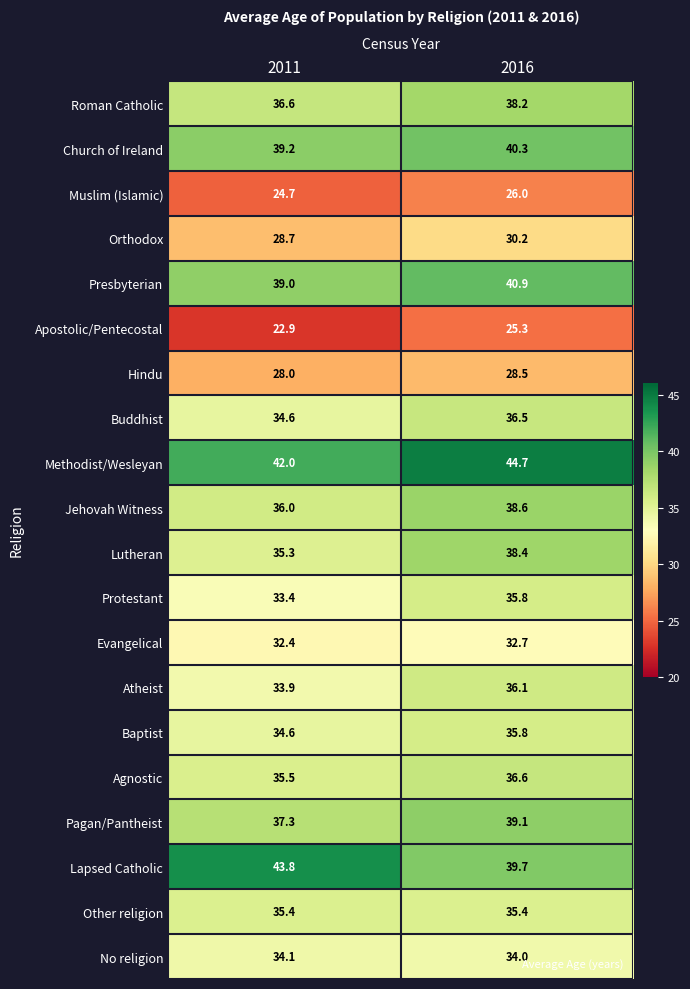

How many data points does each series have?

2